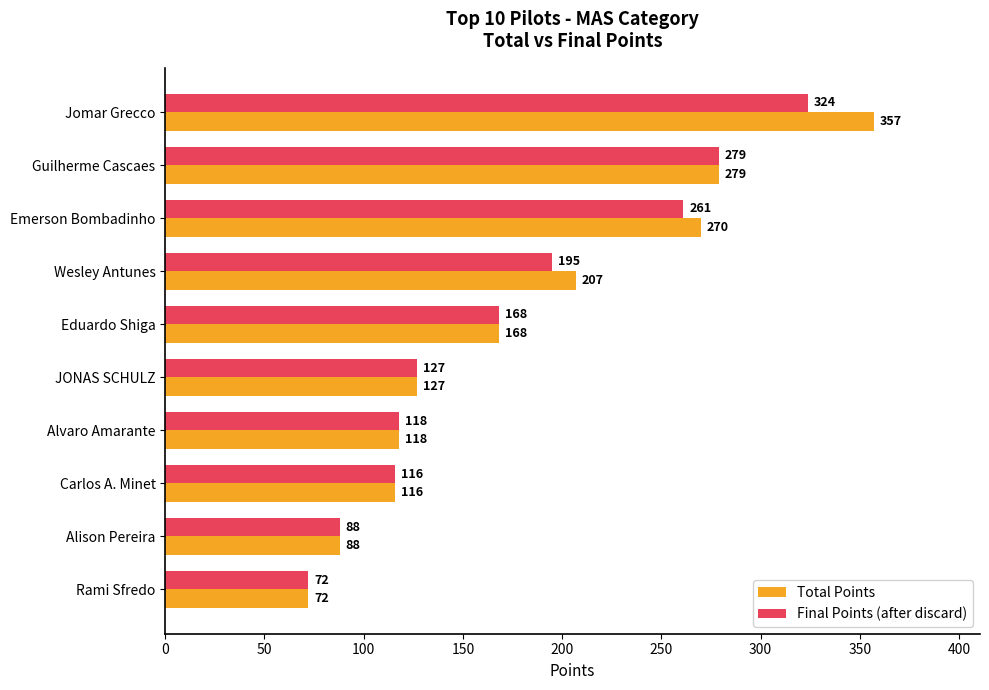

What is the sum of all Final Points (after discard) values?

1748